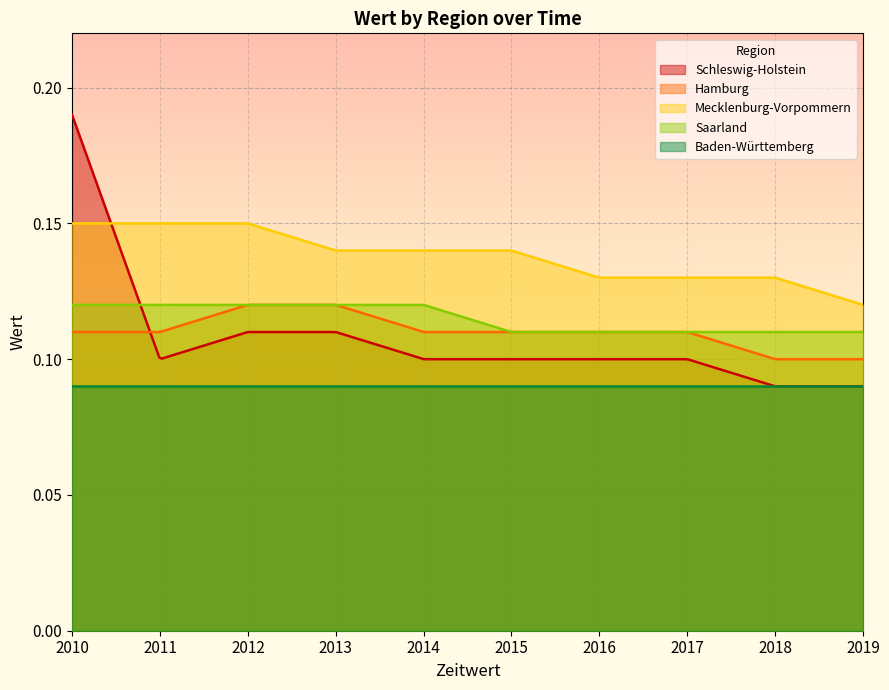

What value does the Baden-Württemberg series have at 2019?

0.1